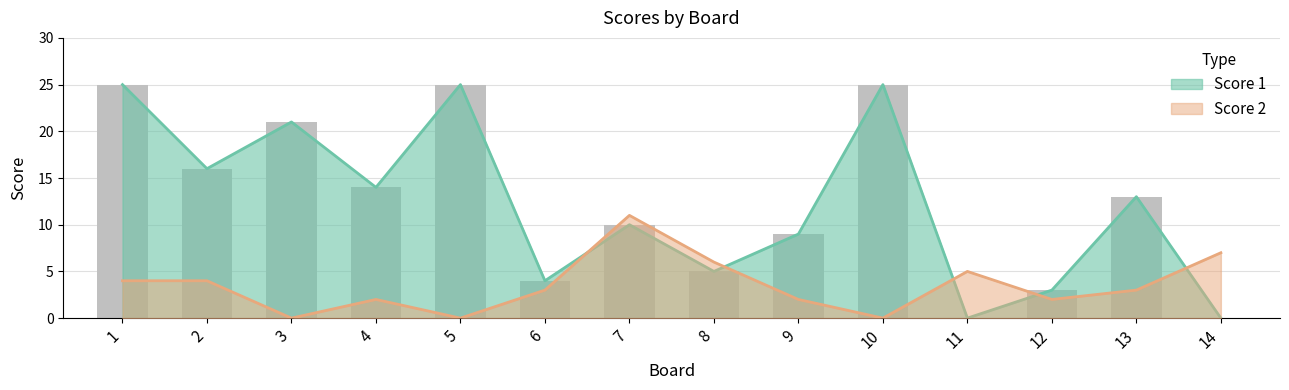

Which category has the lowest value across all series?

11